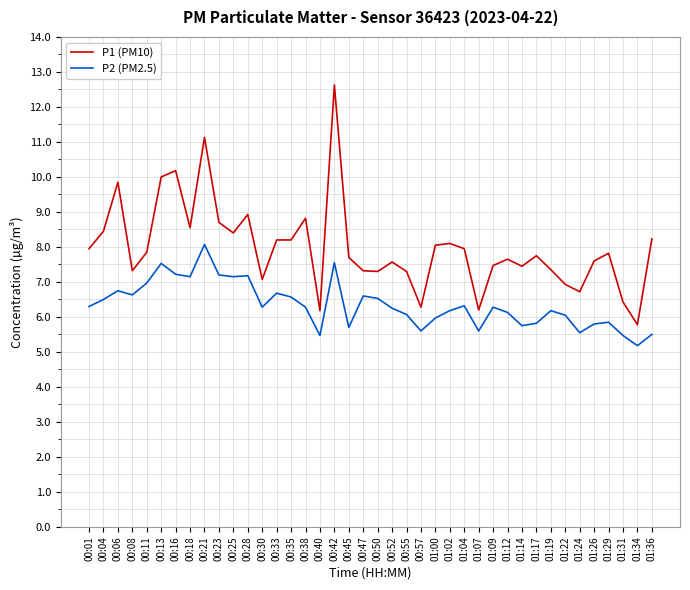

True or false: P1 (PM10) has a value of 8.4 at 00:04.

True